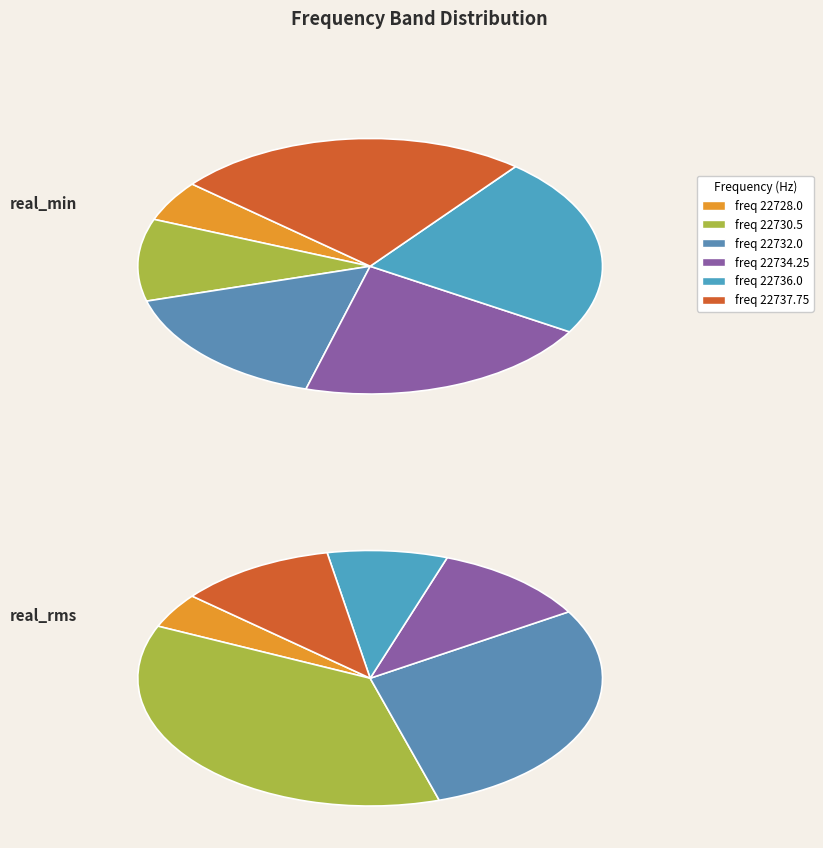

How many slices are in this pie chart?

6